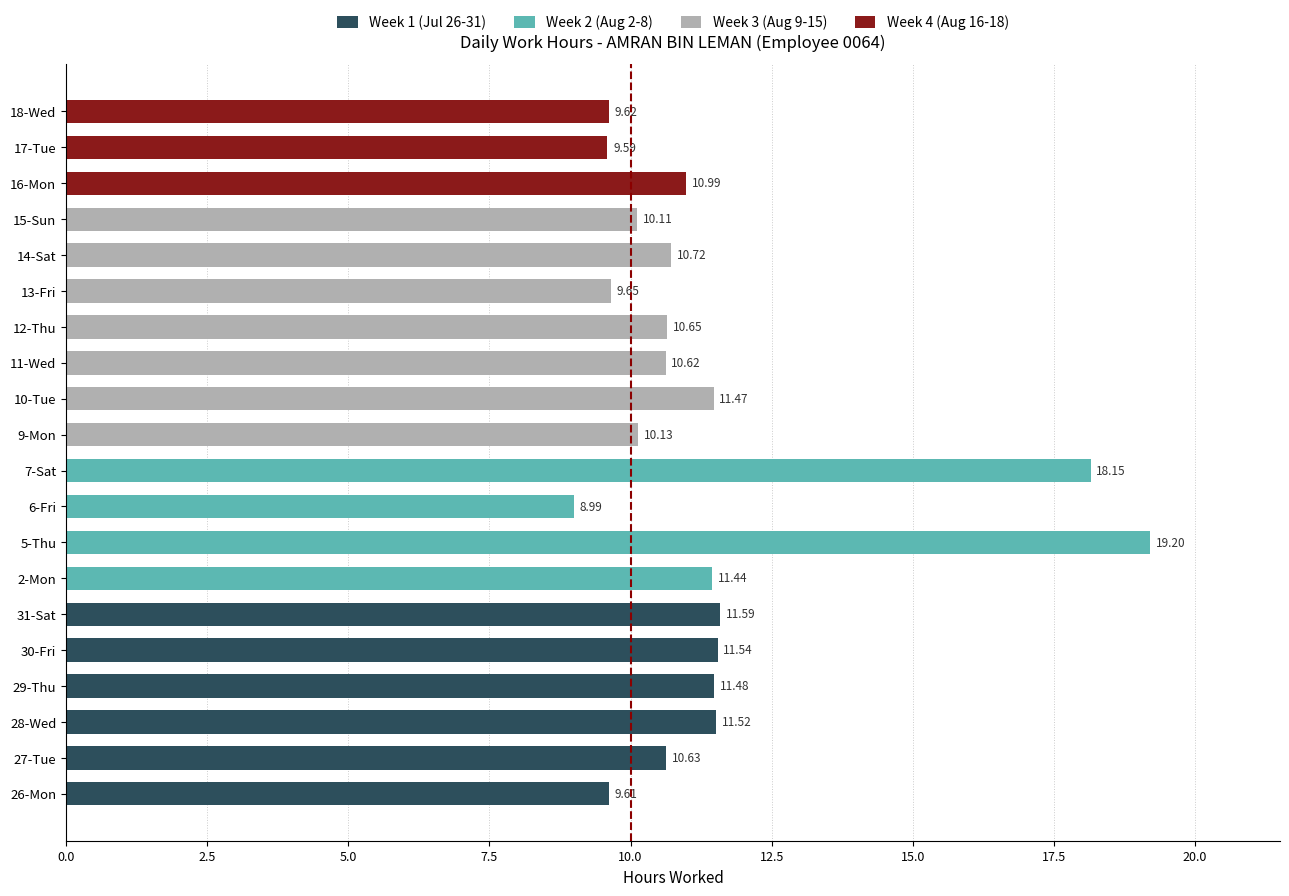

Does the chart contain any negative values?

No